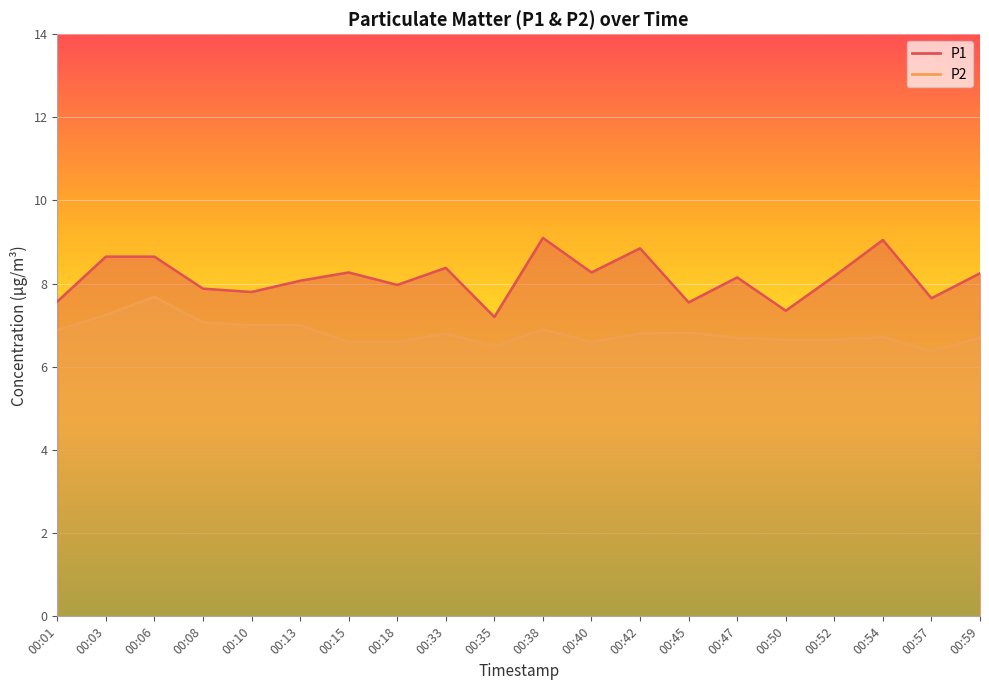

True or false: P1 and P2 cross at least once.

False